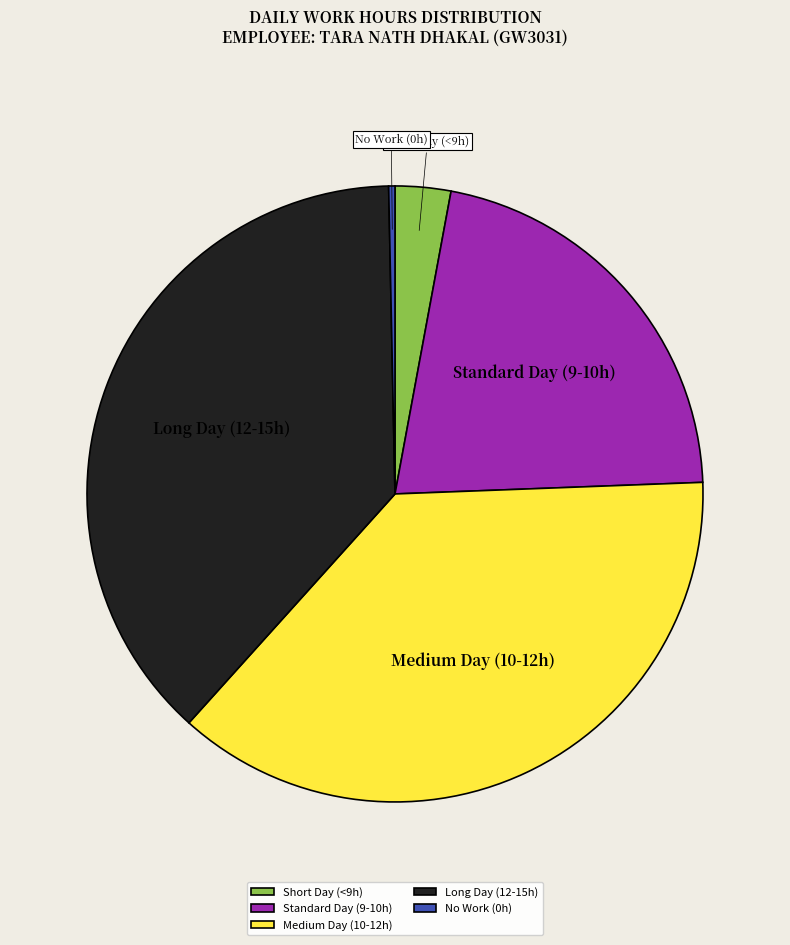

Is there a majority slice in this chart?

No